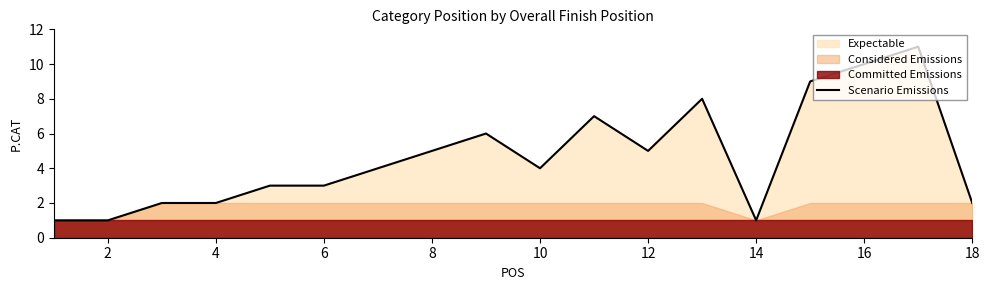

What is the average value?

5